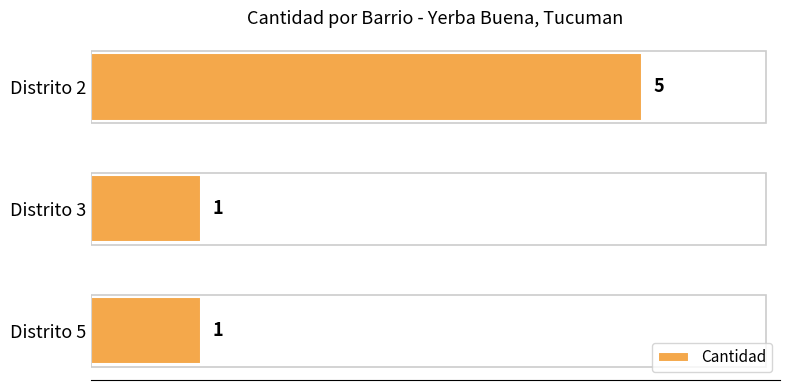

How many data points are above 1?

1